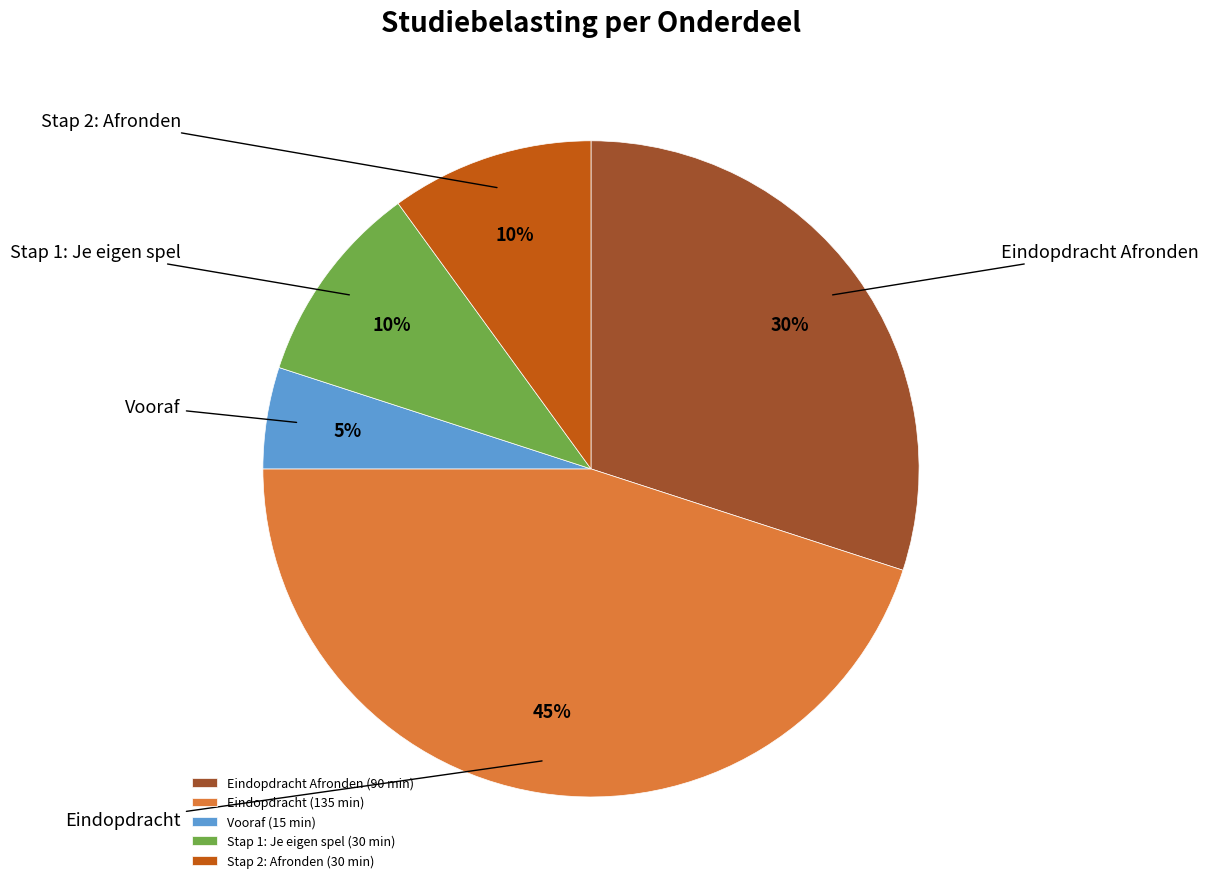

Is there a majority slice in this chart?

No